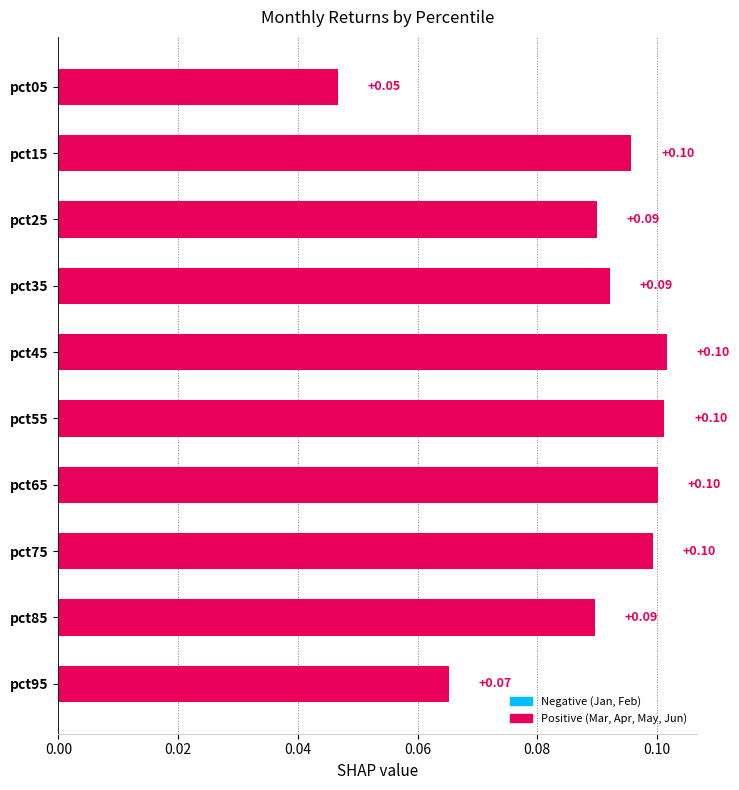

Between pct75 and pct05, which is larger?

pct75